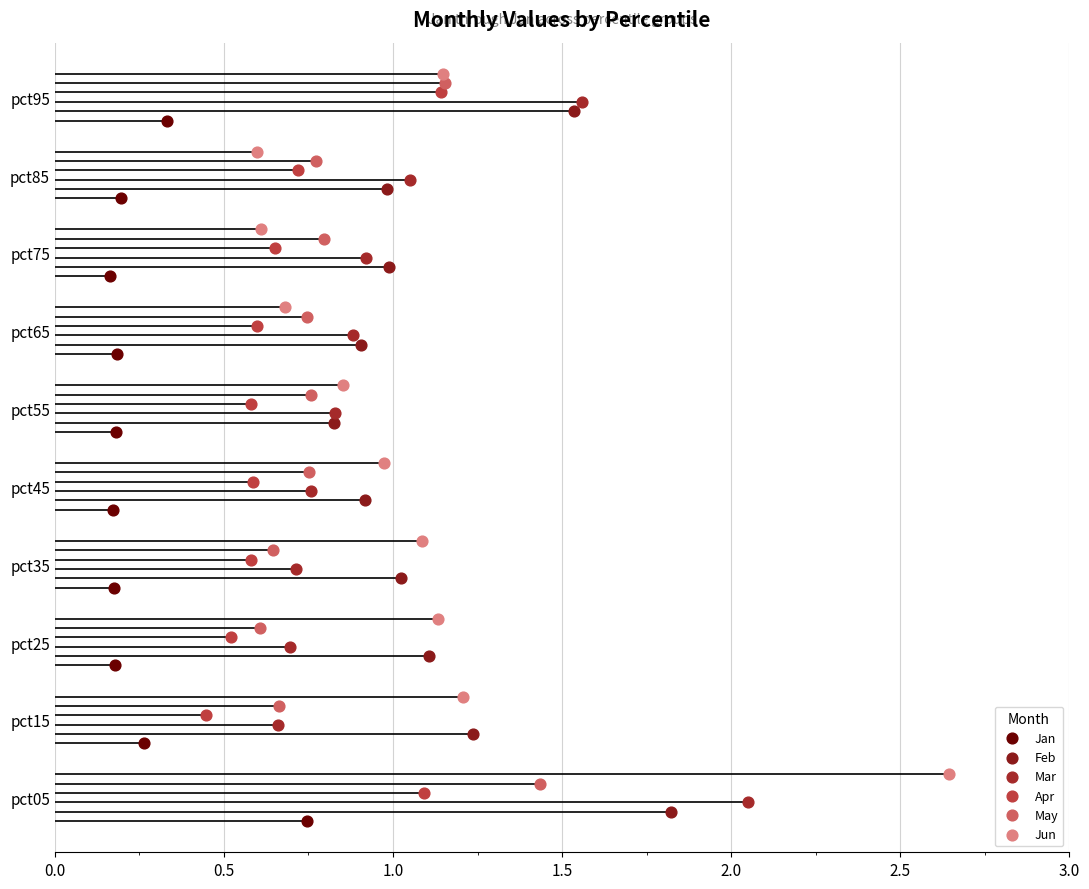

Which series has the largest Y range (max minus min)?

Jan